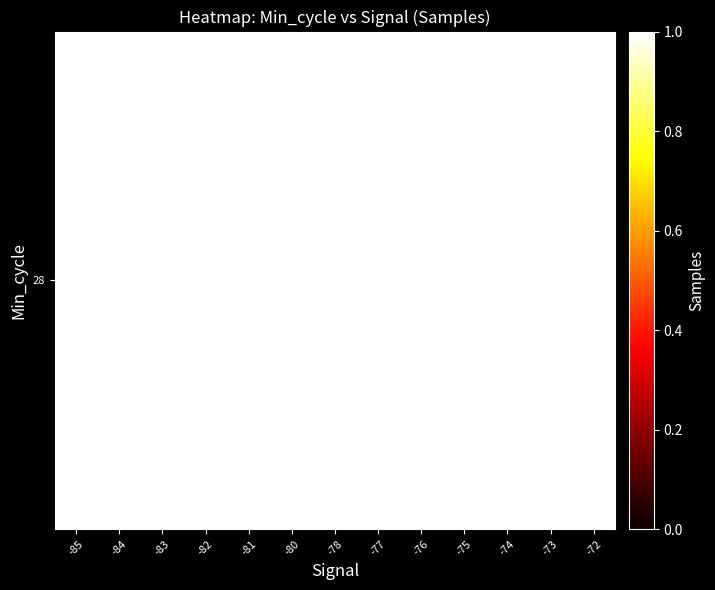

Rank the categories by value from highest to lowest.

-80, -74, -75, -81, -83, -73, -72, -84, -82, -78, -85, -76, -77